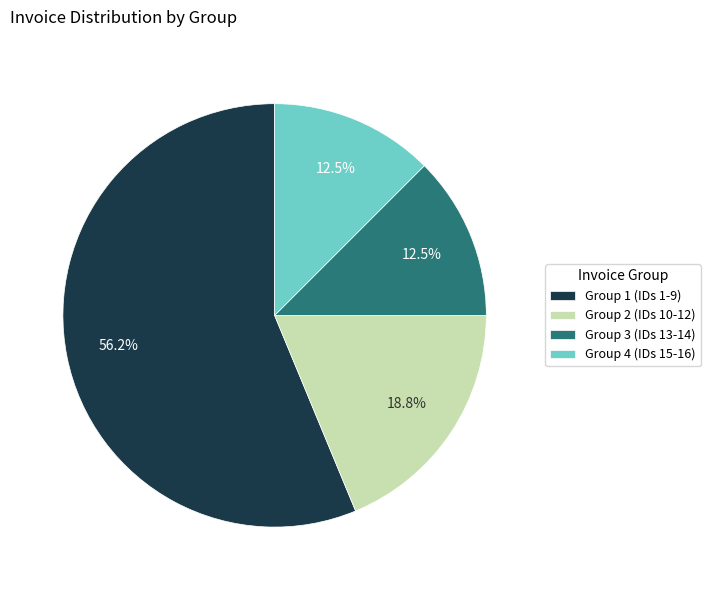

What is the ratio of the value at Group 3 (IDs 13-14) to the value at Group 2 (IDs 10-12)?

0.7